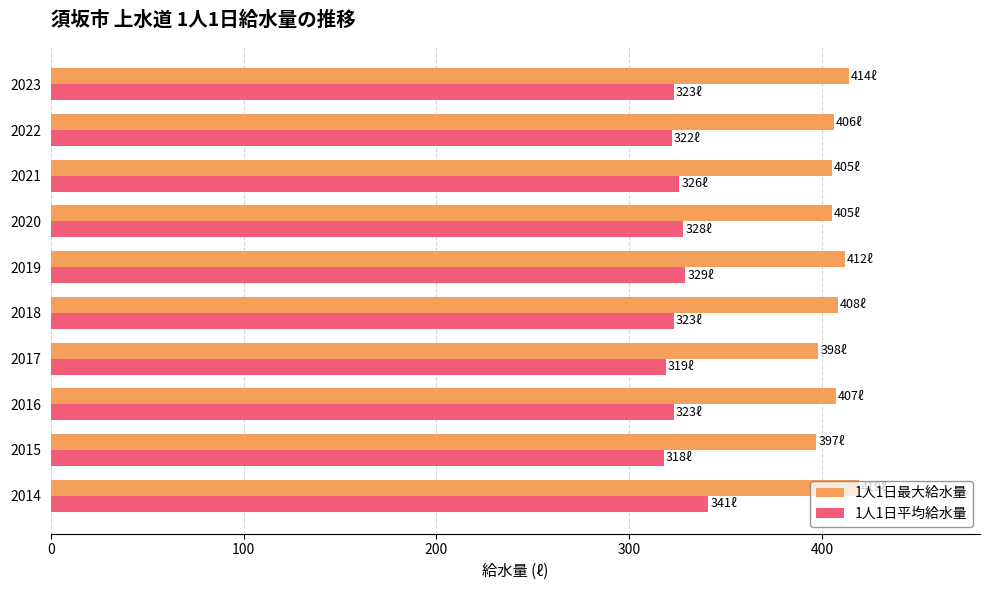

How many distinct data groups are displayed?

2